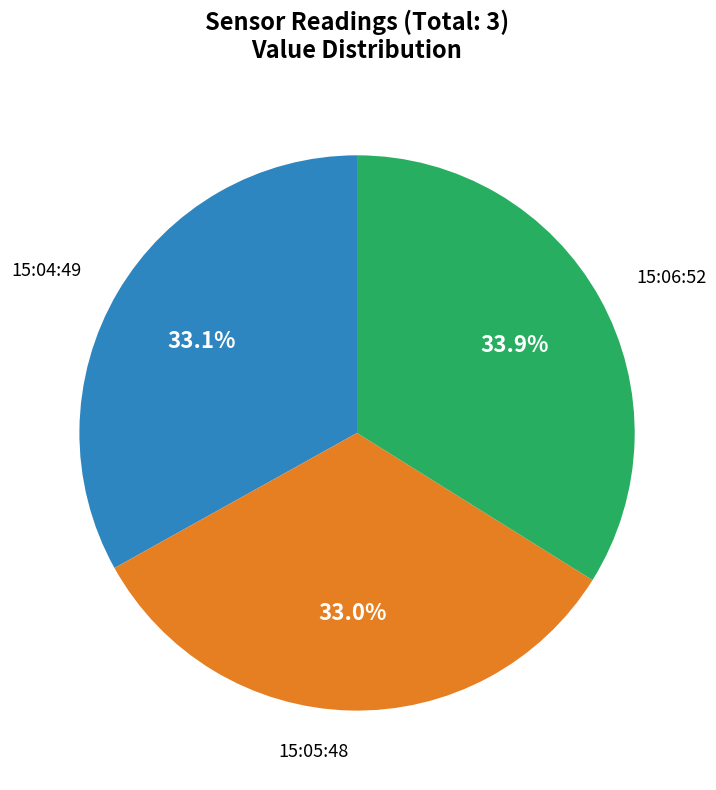

Is there a majority slice in this chart?

No